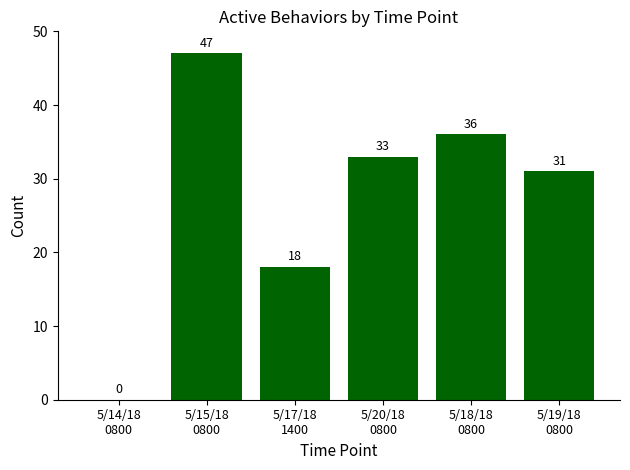

Approximately how many times larger is the value at 5/15/18
0800 compared to 5/17/18
1400?

2.6